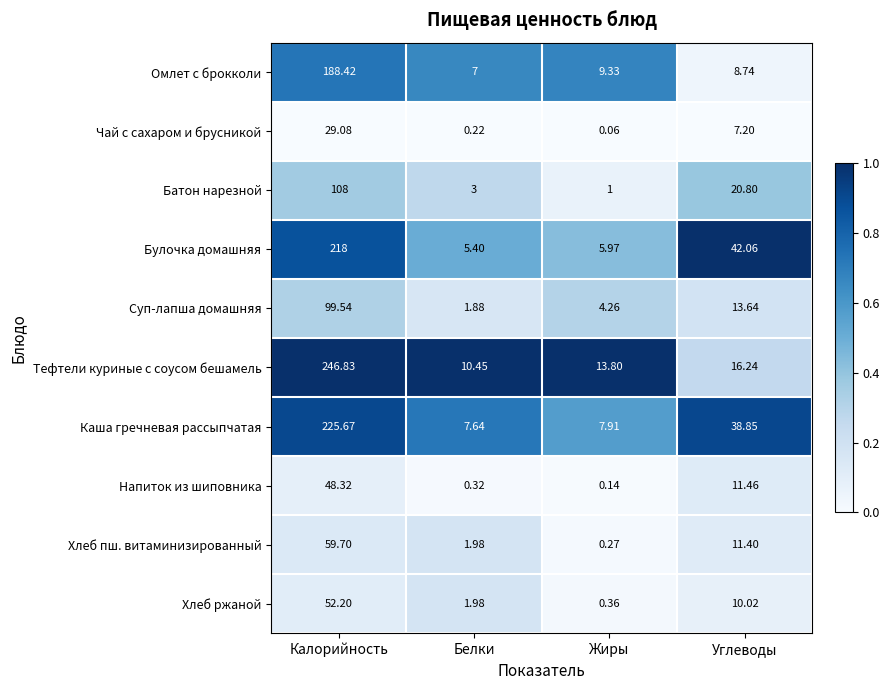

List the series in order of their peak value, highest first.

Тефтели куриные с соусом бешамель, Каша гречневая рассыпчатая, Булочка домашняя, Омлет с брокколи, Батон нарезной, Суп-лапша домашняя, Хлеб пш. витаминизированный, Хлеб ржаной, Напиток из шиповника, Чай с сахаром и брусникой